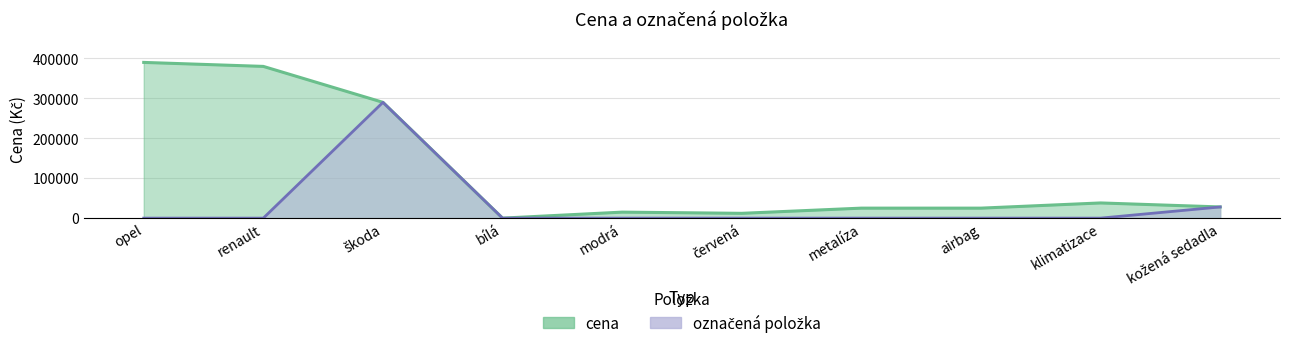

Rank the series by their average value, from highest to lowest.

cena, označená položka